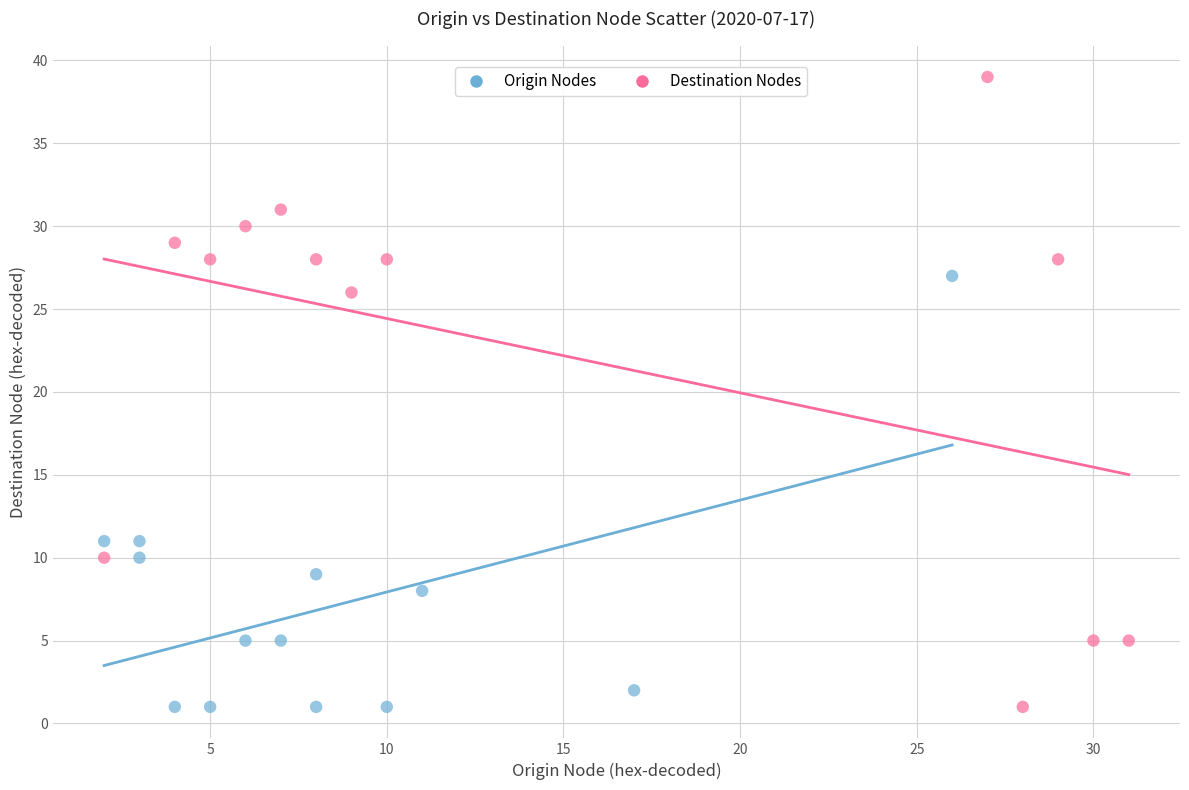

Which series has the largest Y range (max minus min)?

Destination Nodes